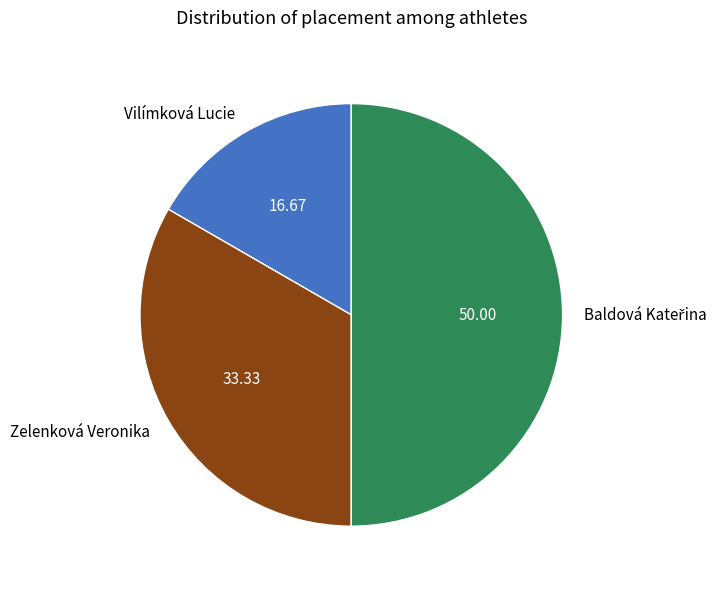

Count the number of slices in the pie.

3